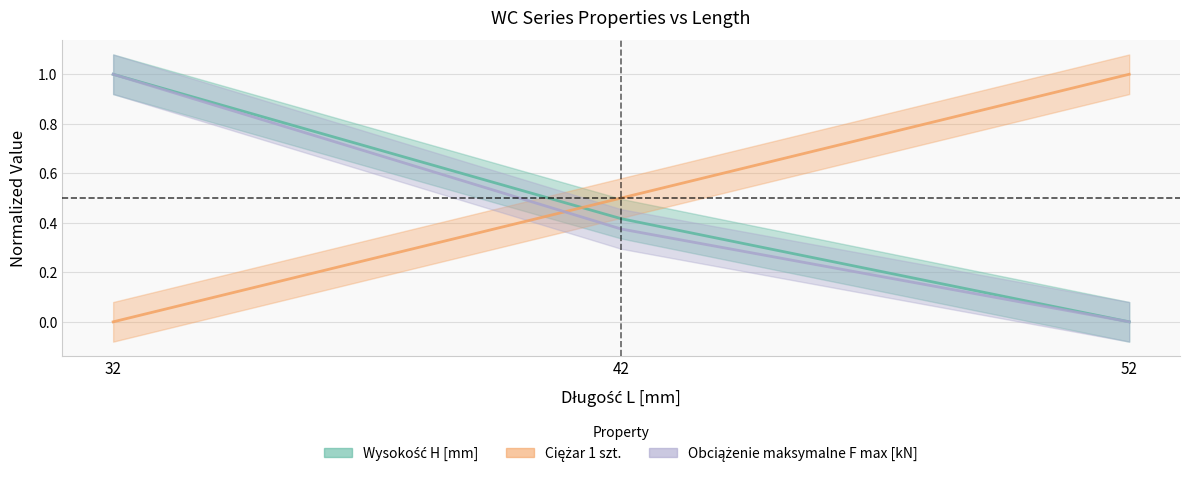

Reading right to left, extract all data points from this chart.

Wysokość H [mm]: 0.0	0.4	1.0
Ciężar 1 szt.: 1.0	0.5	0.0
Obciążenie maksymalne F max [kN]: 0.0	0.4	1.0